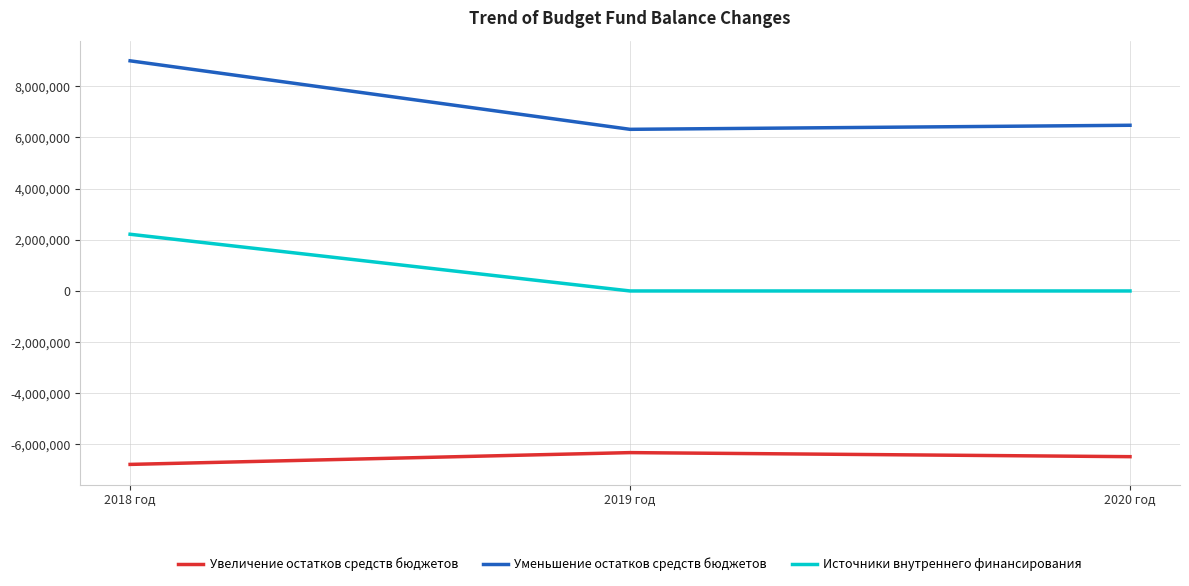

At which category is the sum across all series the highest?

2018 год